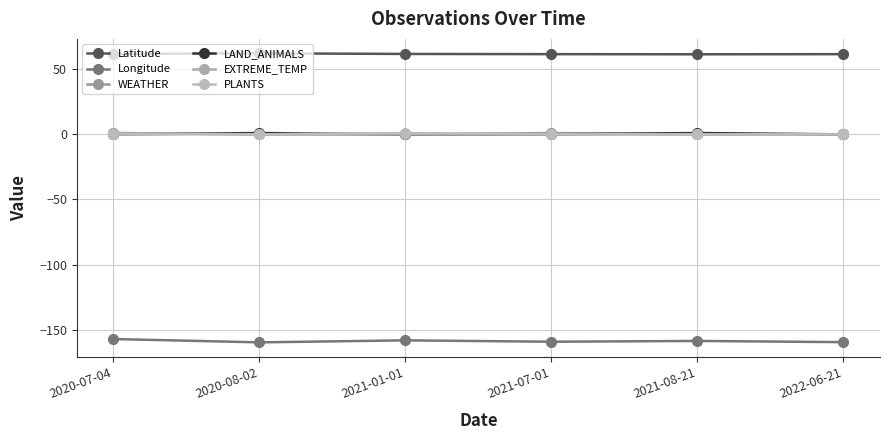

Reading right to left, list all the values displayed in this chart.

Latitude: 2022-06-21=61.6	2021-08-21=61.5	2021-07-01=61.6	2021-01-01=61.7	2020-08-02=62.2	2020-07-04=61.7
Longitude: 2022-06-21=-159.5	2021-08-21=-158.6	2021-07-01=-159.2	2021-01-01=-158.2	2020-08-02=-159.7	2020-07-04=-157.2
WEATHER: 2022-06-21=0.0	2021-08-21=0.0	2021-07-01=1.0	2021-01-01=0.0	2020-08-02=0.0	2020-07-04=1.0
LAND_ANIMALS: 2022-06-21=0.0	2021-08-21=1.0	2021-07-01=0.0	2021-01-01=0.0	2020-08-02=1.0	2020-07-04=0.0
EXTREME_TEMP: 2022-06-21=0.0	2021-08-21=0.0	2021-07-01=0.0	2021-01-01=0.0	2020-08-02=0.0	2020-07-04=1.0
PLANTS: 2022-06-21=0.0	2021-08-21=0.0	2021-07-01=0.0	2021-01-01=1.0	2020-08-02=0.0	2020-07-04=0.0